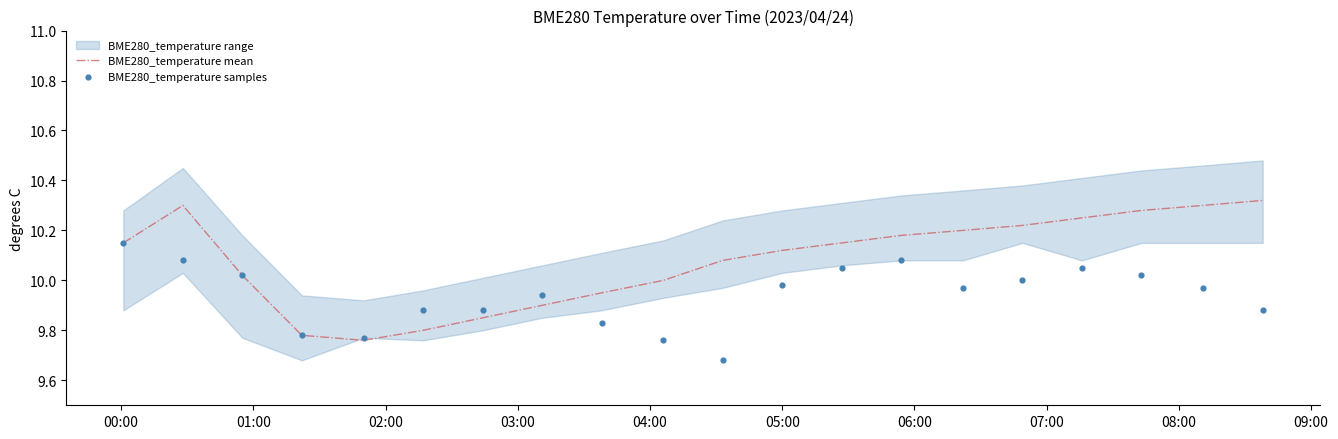

Which series has the largest total across all categories?

BME280_temperature mean